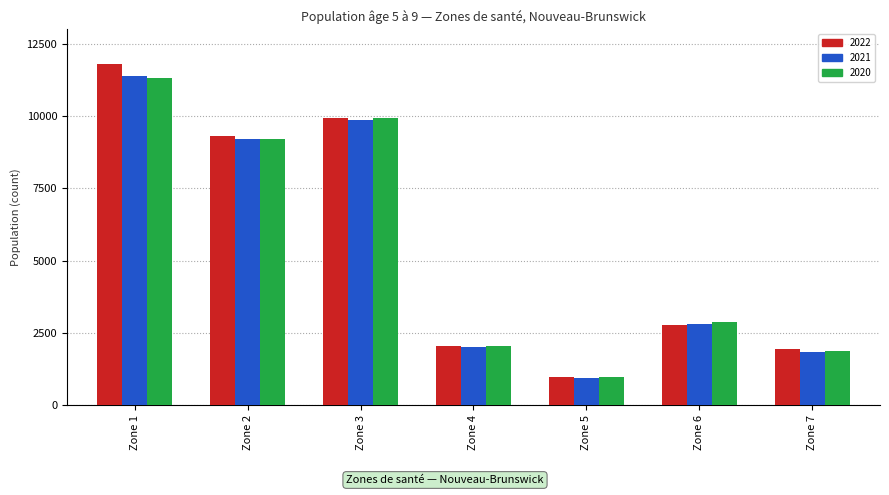

What is the value of the 2021 bar at the 3rd from the left?

9861